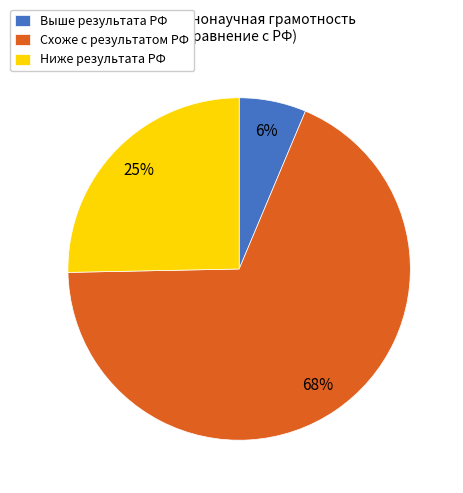

To the nearest percent, what is the difference between the Выше результата РФ and Ниже результата РФ slice percentages?

19%